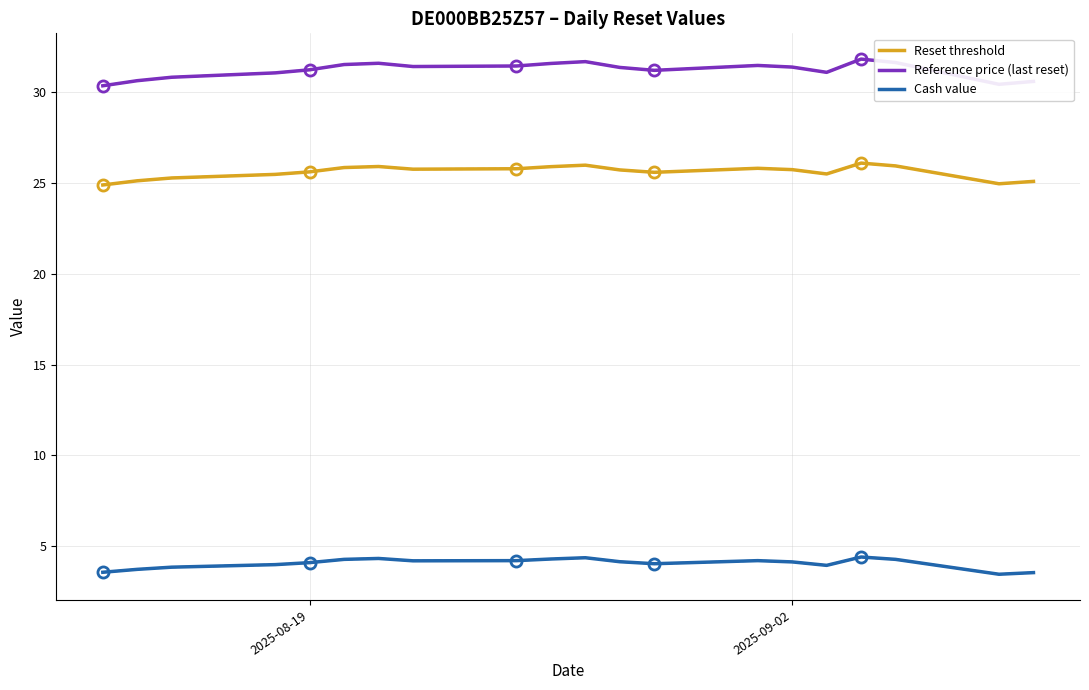

Rank the series by their maximum value, from highest to lowest.

Reference price (last reset), Reset threshold, Cash value